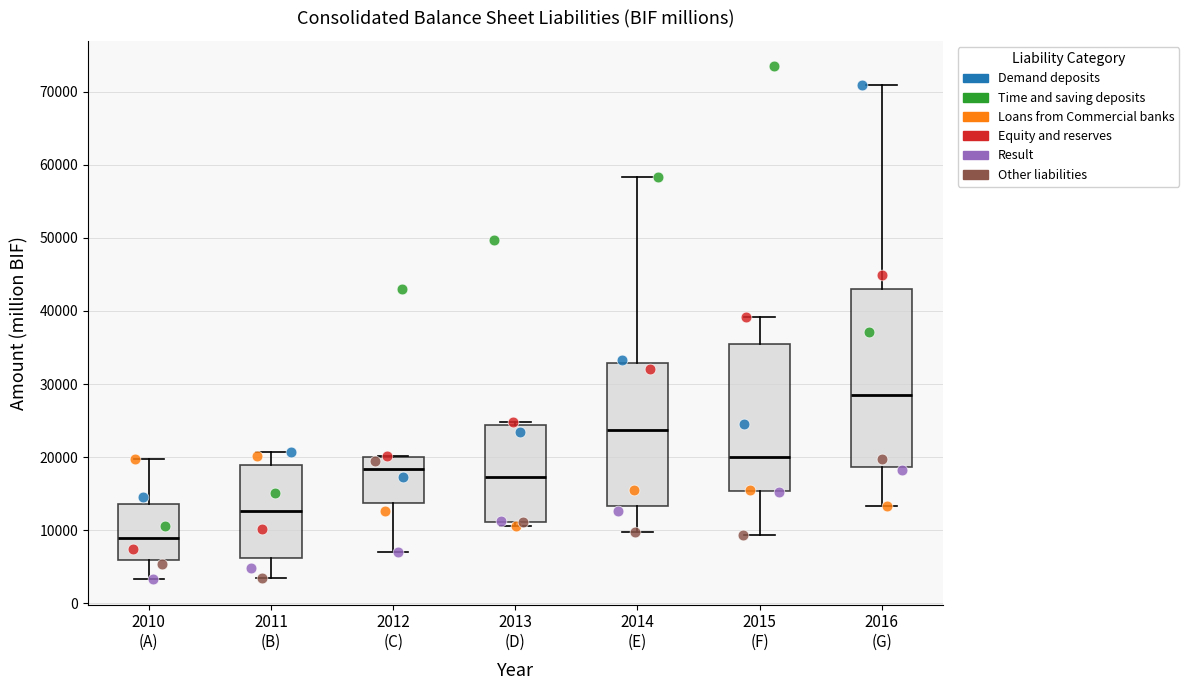

Reading left to right, read every box against the y-axis: the position of its median line, the range the box covers, and the ends of its whiskers. The values are not printed on the chart, so give them approximately, as read against the axis.

2010 (A): median 9000, box 6000 to 14000, whiskers 3000 to 20000
2011 (B): median 13000, box 6000 to 19000, whiskers 3000 to 21000
2012 (C): median 18000, box 14000 to 20000, whiskers 7000 to 20000
2013 (D): median 17000, box 11000 to 24000, whiskers 11000 (just below the box's lower edge) to 25000
2014 (E): median 24000, box 13000 to 33000, whiskers 10000 to 58000
2015 (F): median 20000, box 15000 to 36000, whiskers 9000 to 39000
2016 (G): median 28000, box 19000 to 43000, whiskers 13000 to 71000